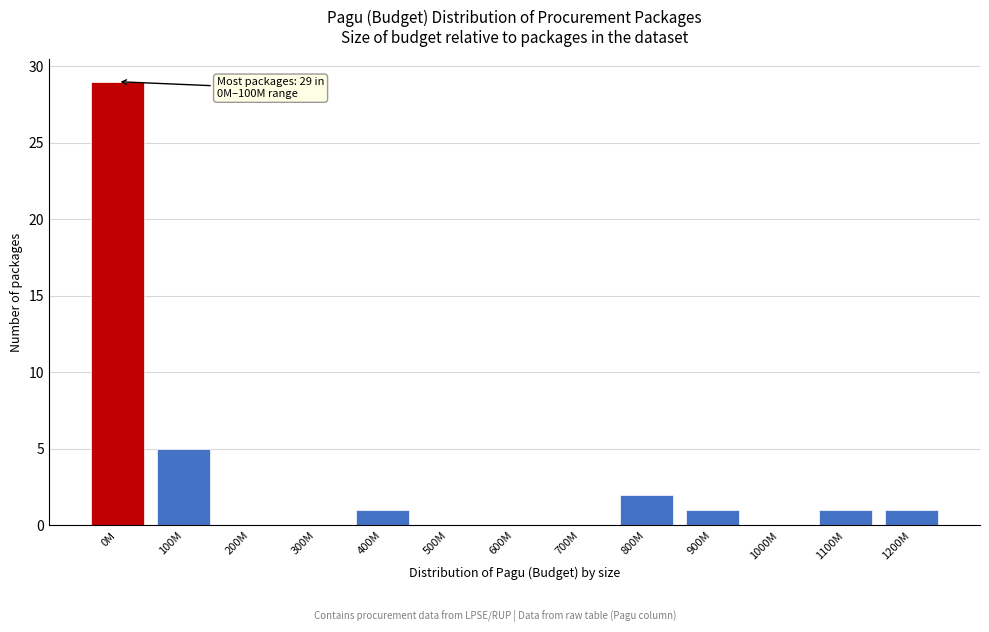

Reading left to right, what are all the values shown in this chart?

0M=29	100M=5	200M=0	300M=0	400M=1	500M=0	600M=0	700M=0	800M=2	900M=1	1000M=0	1100M=1	1200M=1